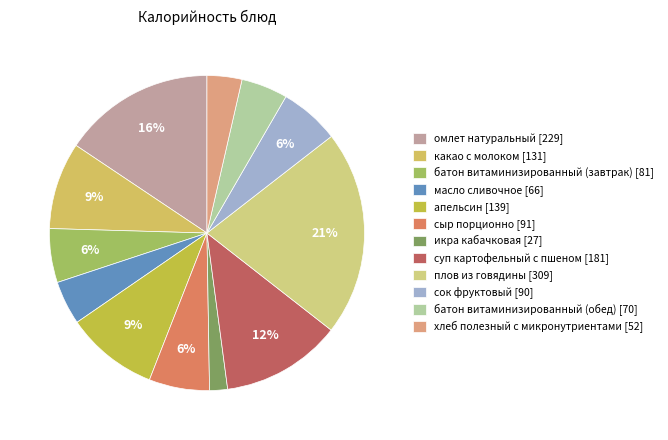

How many slices are in this pie chart?

12